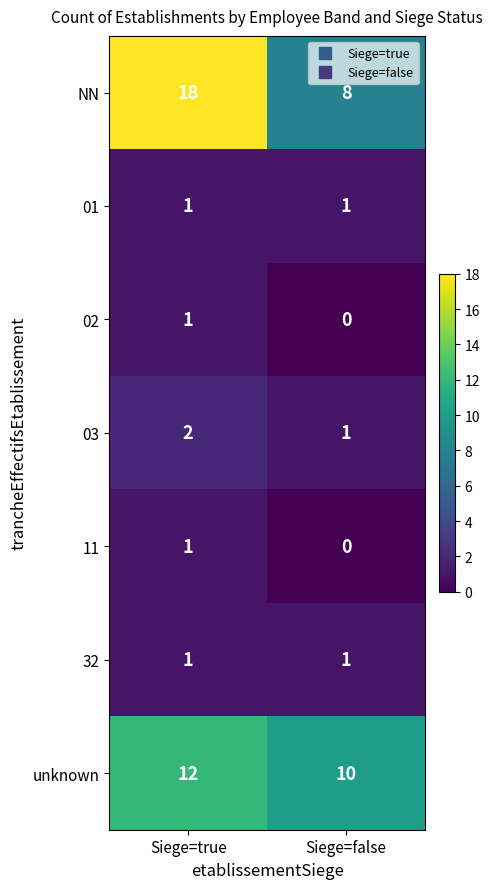

The NN series shows 18 at Siege=true. True or false?

True